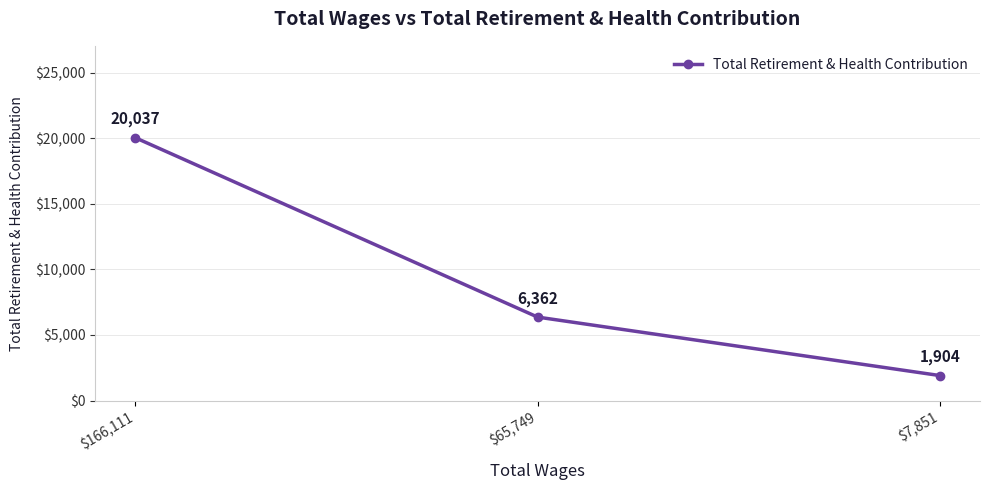

What is the label of the 3rd point from the right?

$166,111